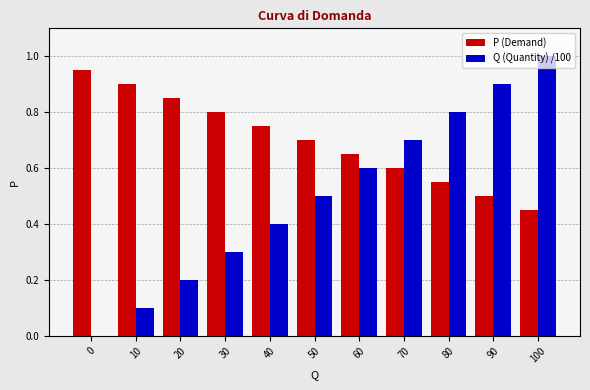

What is the sum of the Q (Quantity) /100 values at 40 and 80?

1.2